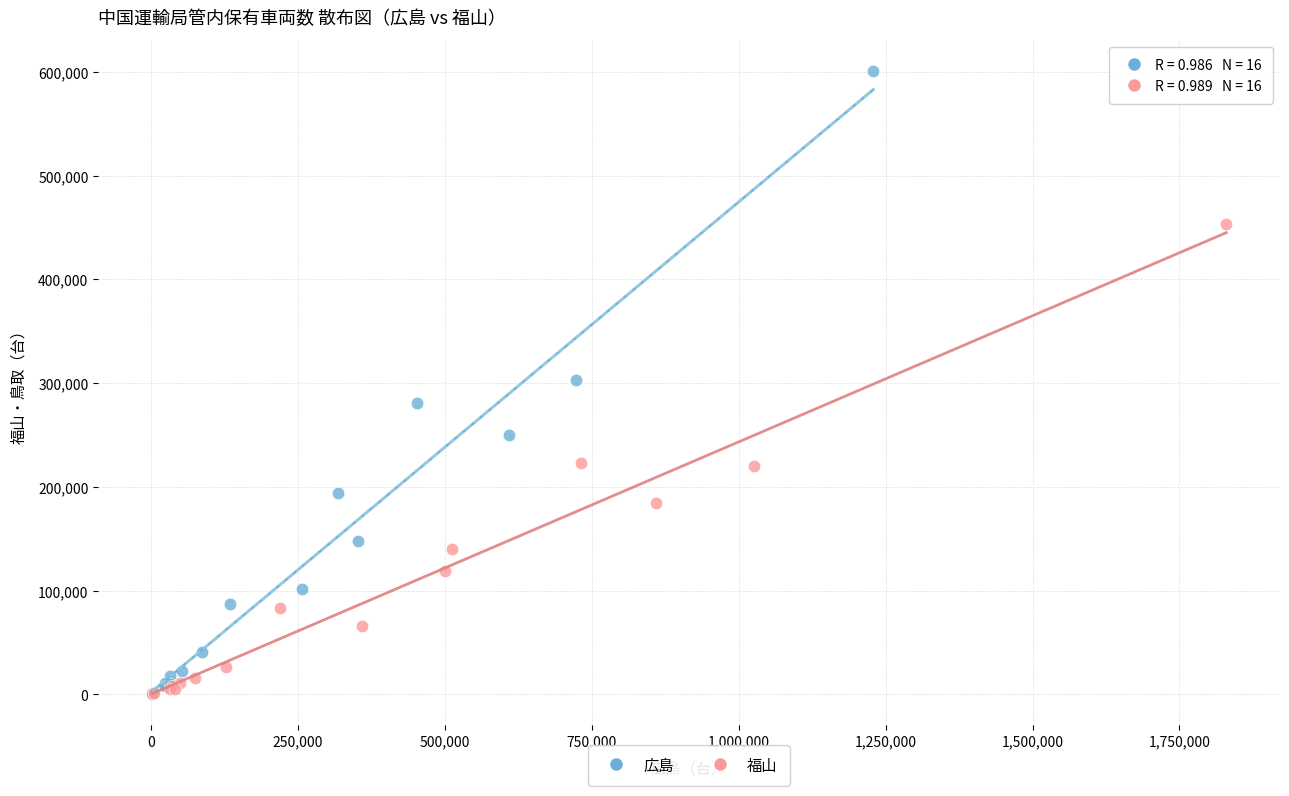

Which series reaches the maximum Y coordinate?

広島